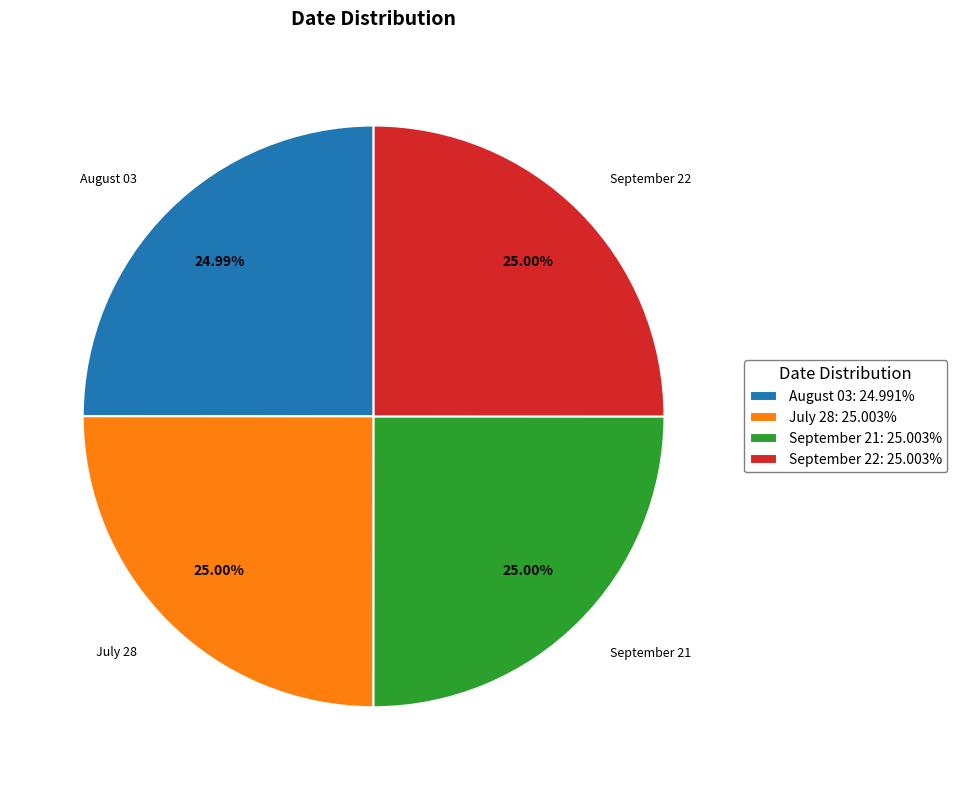

How many slices are in this pie chart?

4